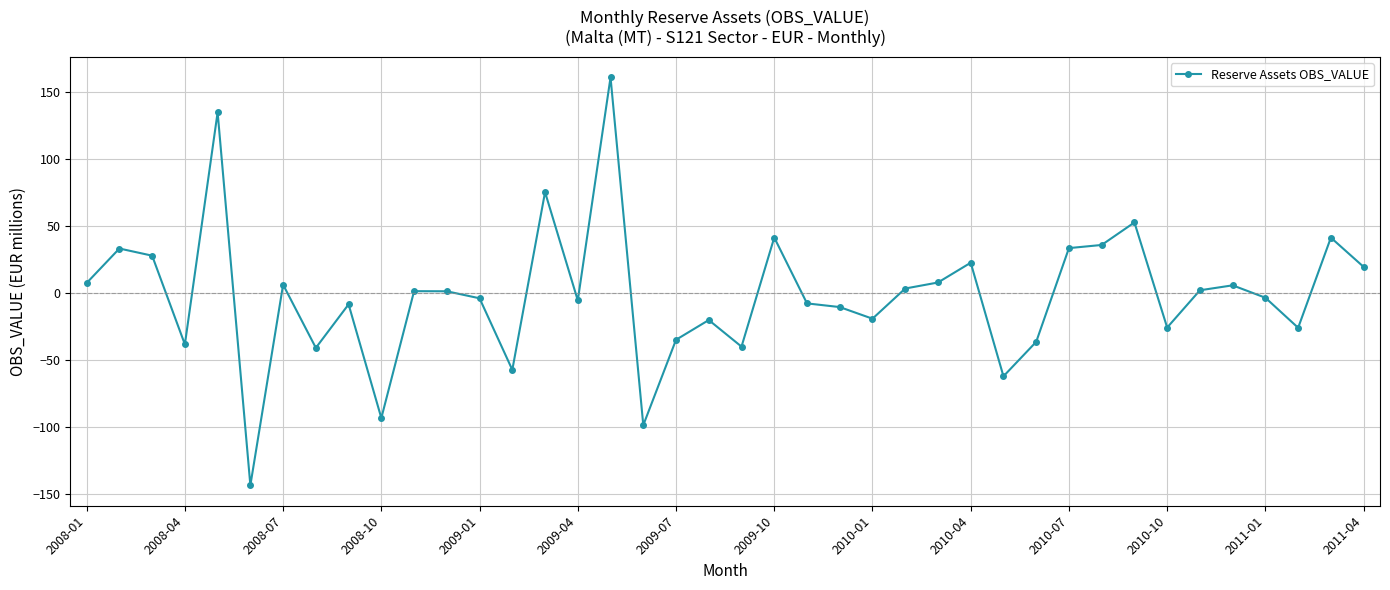

Count the number of values greater than 1.

20